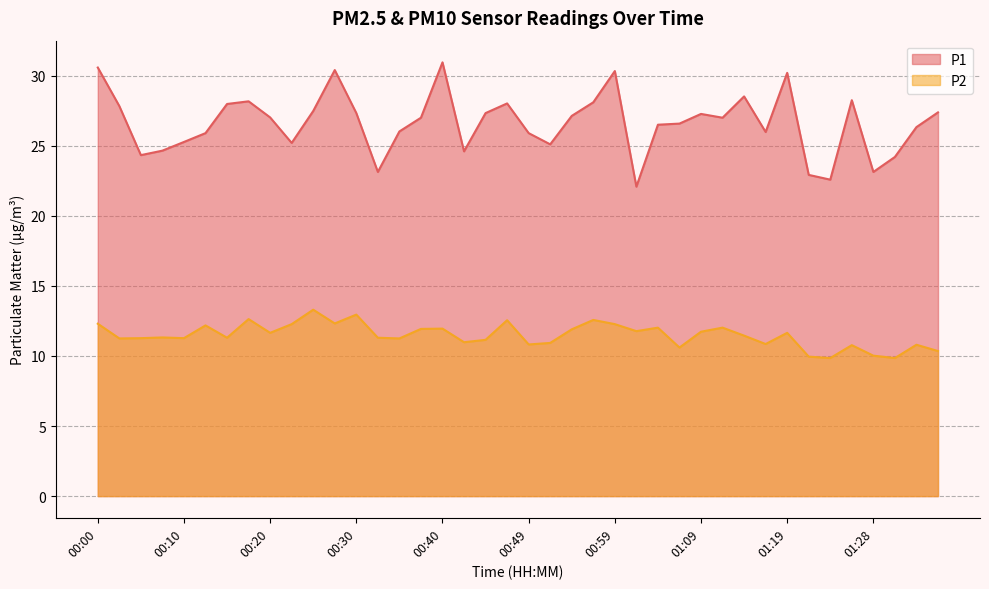

List the series in order of their peak value, highest first.

P1, P2